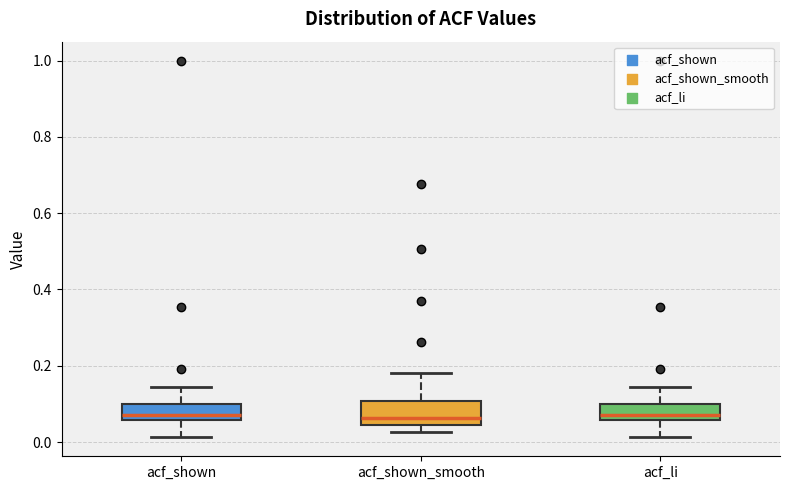

Comparing the boxes themselves (not the whiskers), which one is the tallest?

acf_shown_smooth